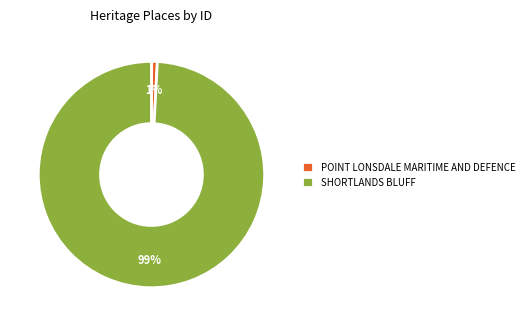

Which slice is the smallest?

POINT LONSDALE MARITIME AND DEFENCE